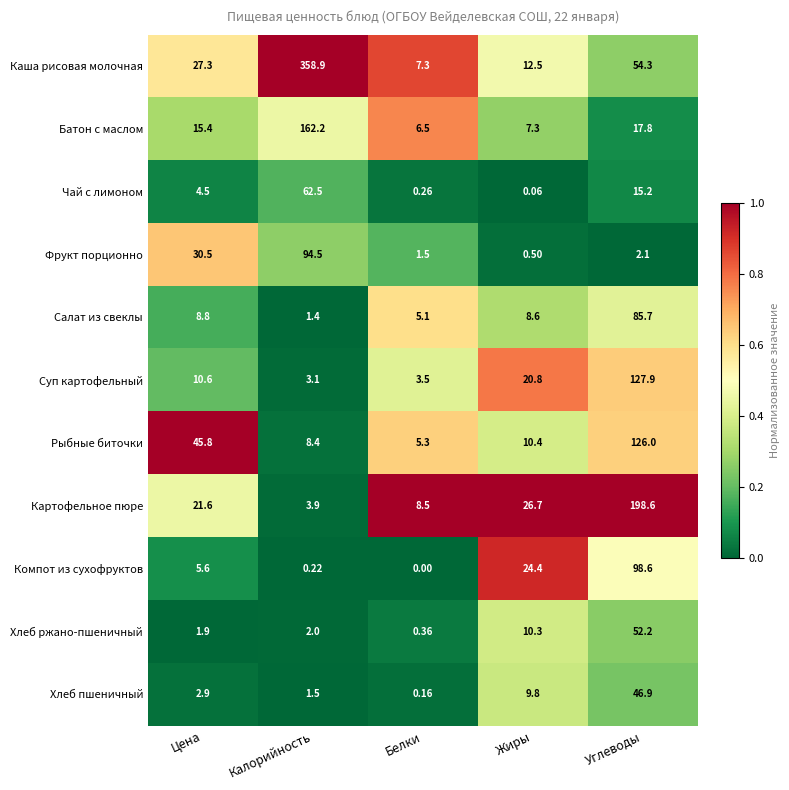

Which series has the largest total across all categories?

Каша рисовая молочная